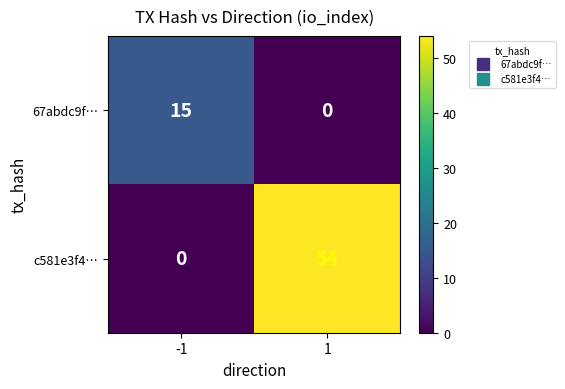

Rank the series by their maximum value, from highest to lowest.

c581e3f4…, 67abdc9f…